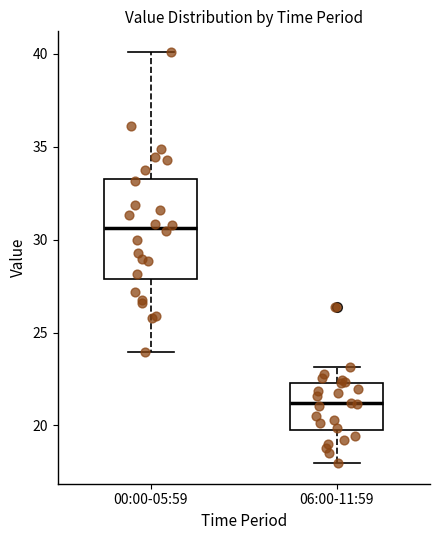

Comparing the boxes themselves (not the whiskers), which one is the tallest?

00:00-05:59